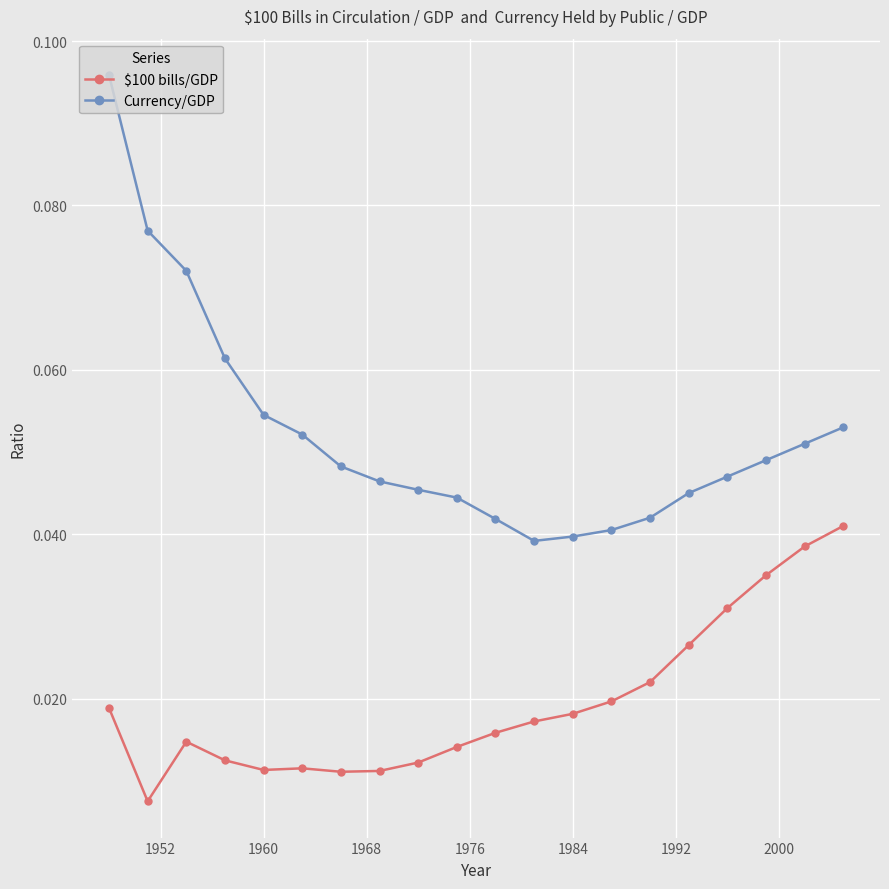

List the series in order of their peak value, lowest first.

$100 bills/GDP, Currency/GDP